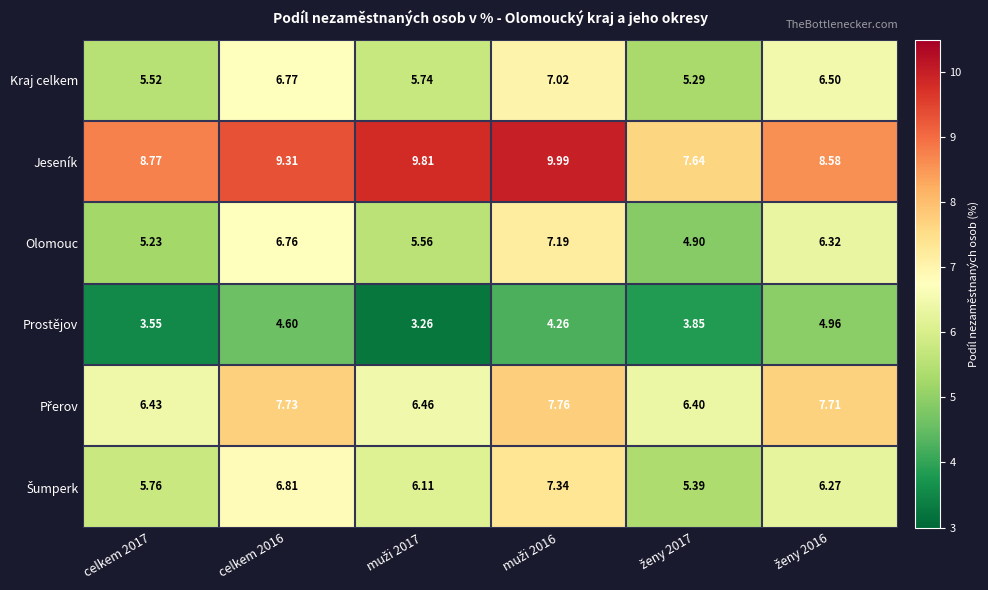

Which series has the widest spread of values?

Jeseník